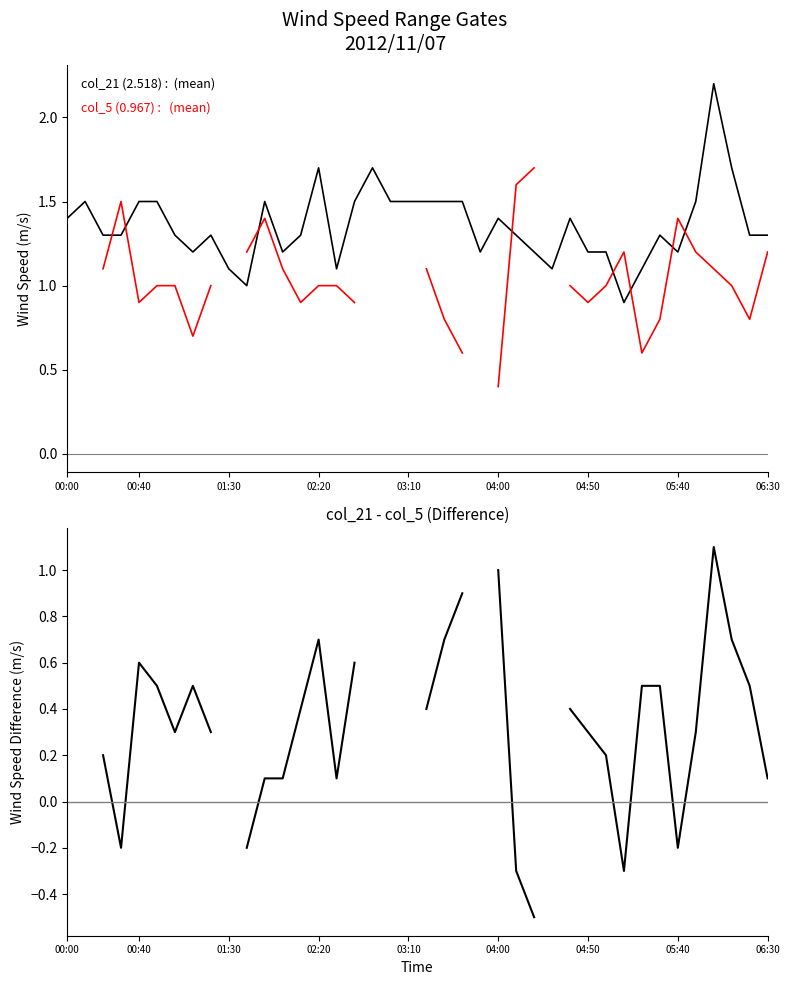

Does the chart have visible grid lines?

No